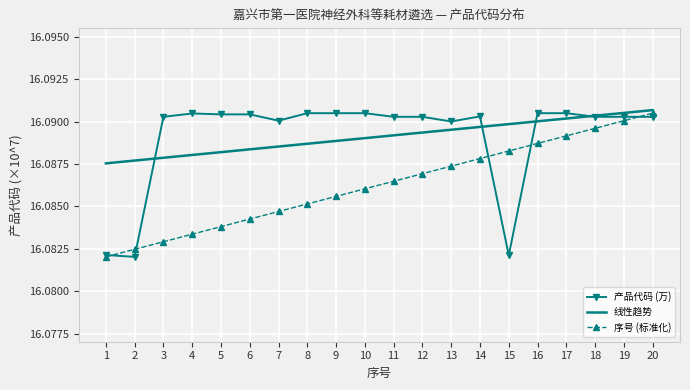

What are all the series names shown in the legend?

产品代码 (万), 线性趋势, 序号 (标准化)